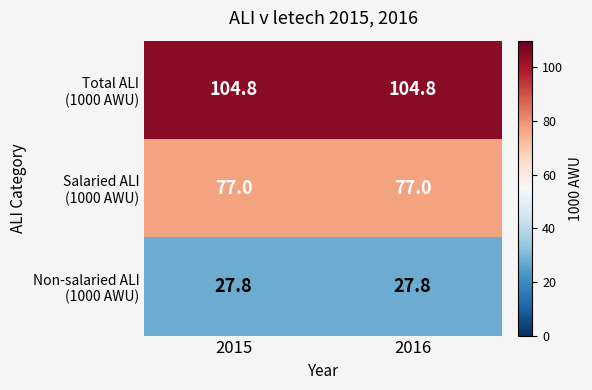

What is the greatest value displayed?

104.8